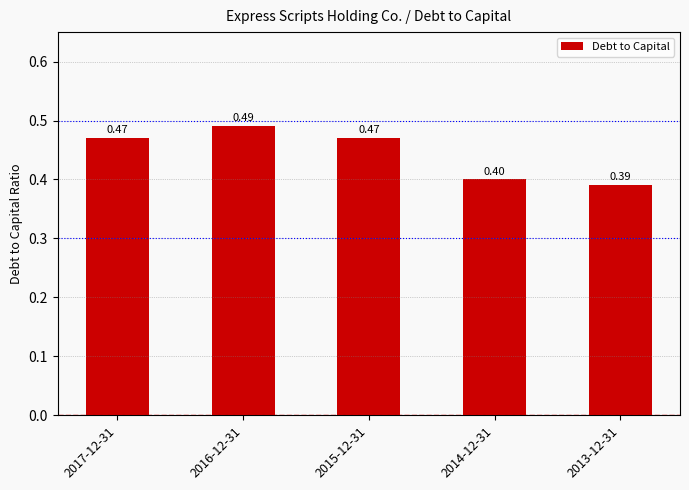

Between 2016-12-31 and 2017-12-31, which is larger?

2016-12-31